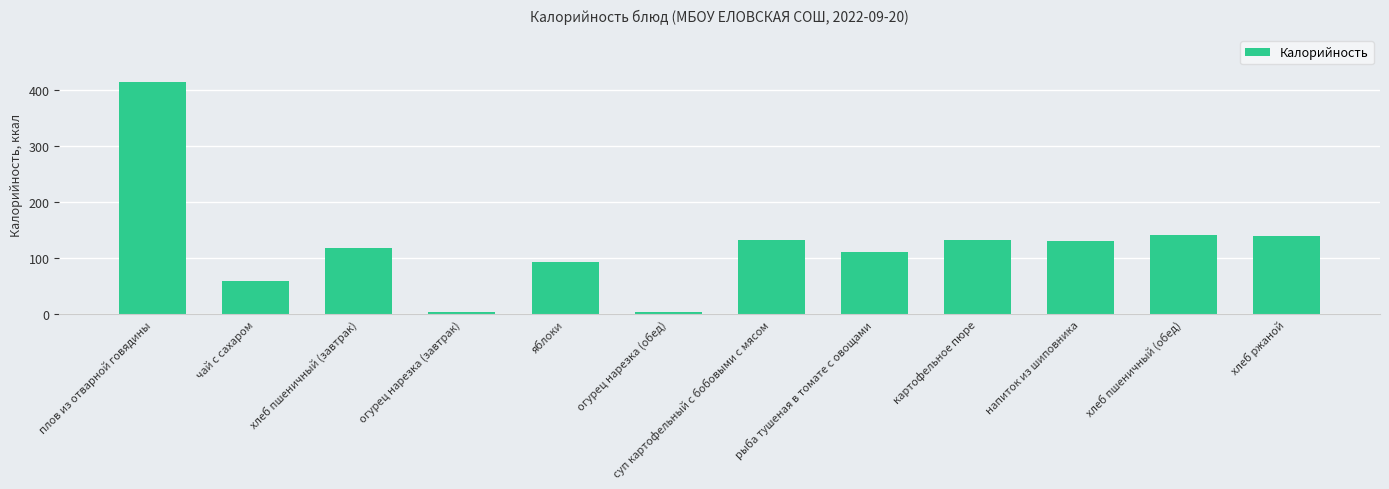

The chart shows a value of 185.4 at картофельное пюре. True or false?

False